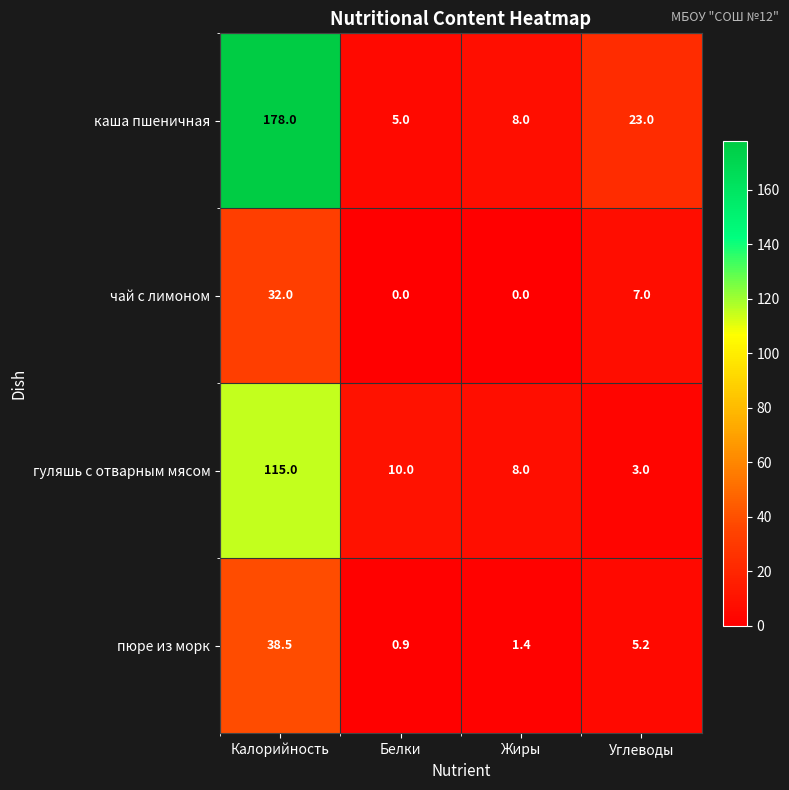

What is the difference between the чай с лимоном values at Углеводы and Жиры?

7.0